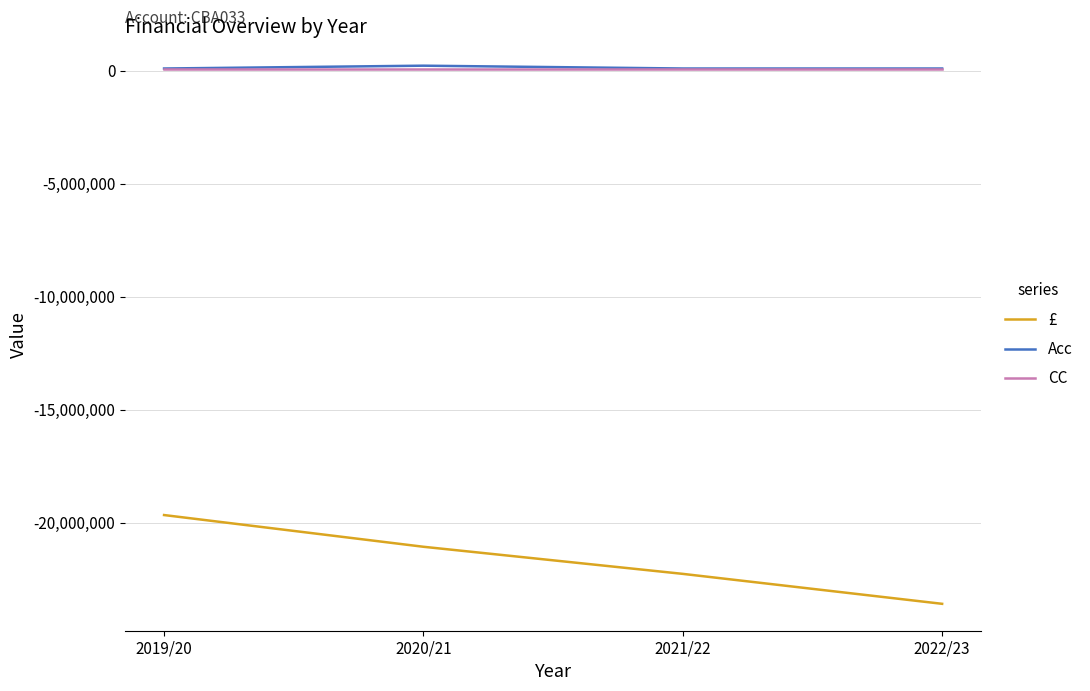

True or false: Acc and £ intersect in this chart.

False